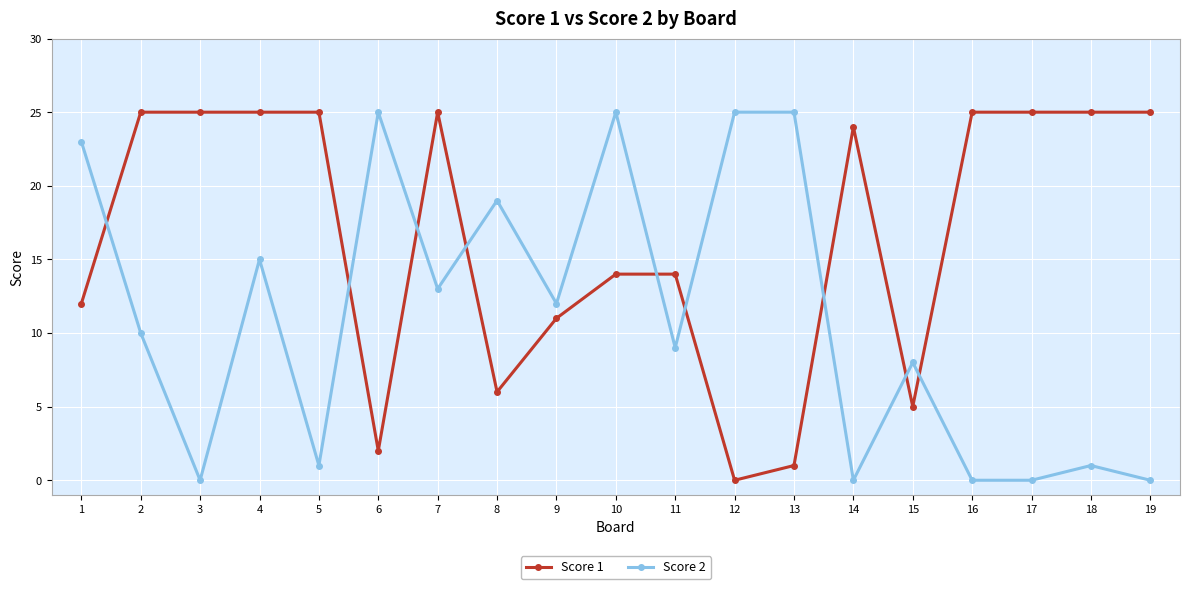

Count the number of data series in this chart.

2